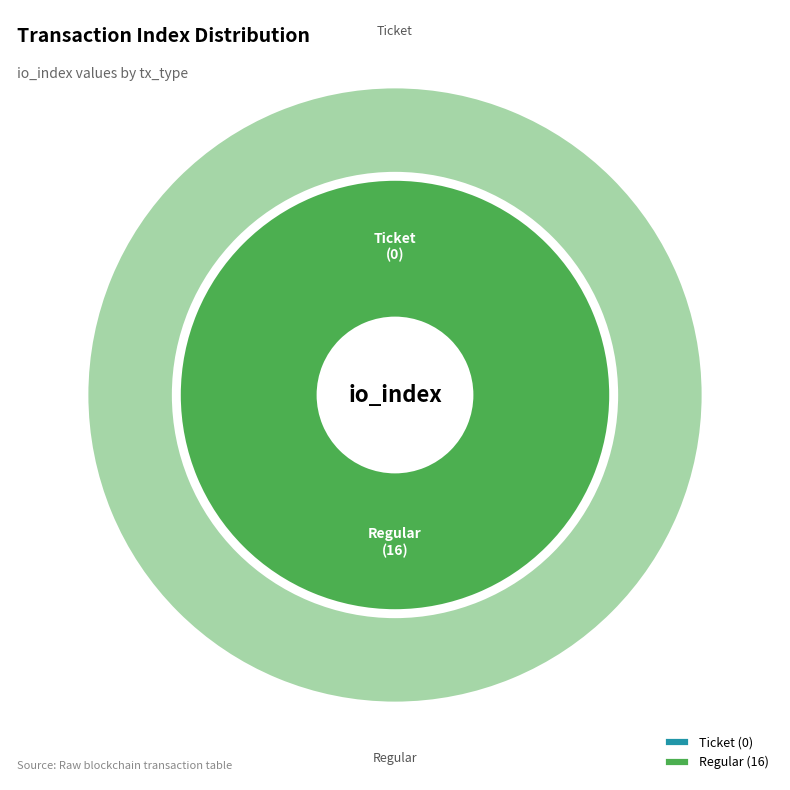

Rank the categories by value from lowest to highest.

Ticket, Regular